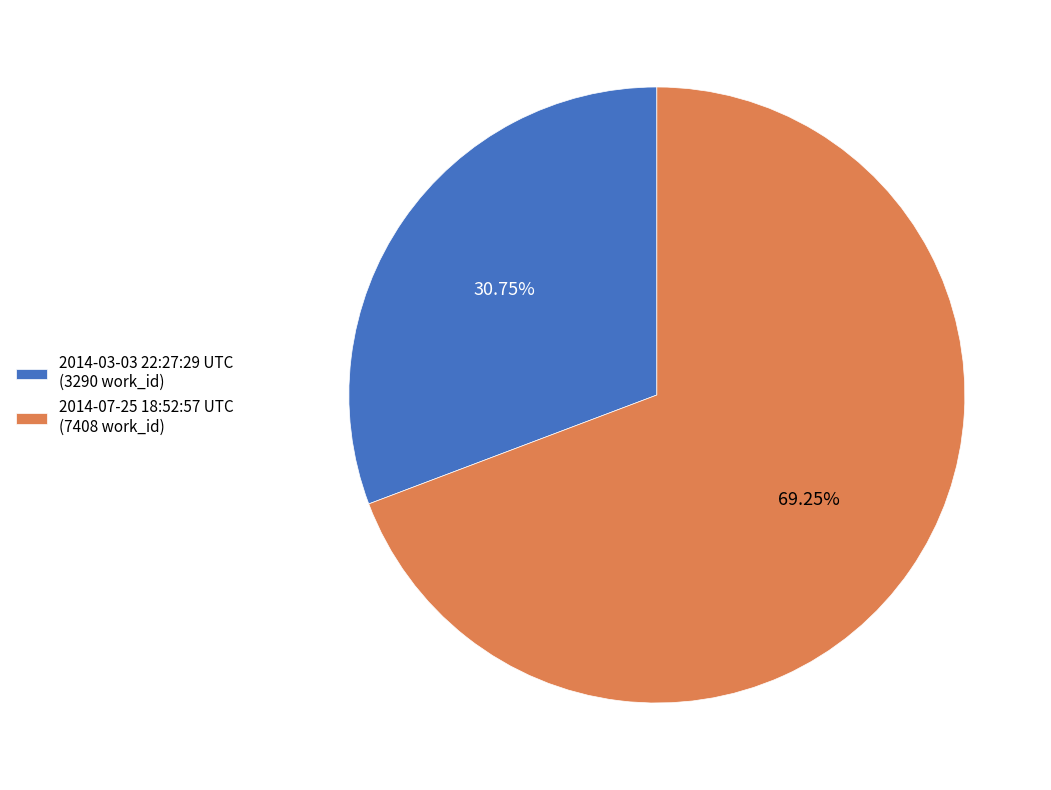

Which has a higher value, 2014-07-25 18:52:57 UTC (7408 work_id) or 2014-03-03 22:27:29 UTC (3290 work_id)?

2014-07-25 18:52:57 UTC (7408 work_id)